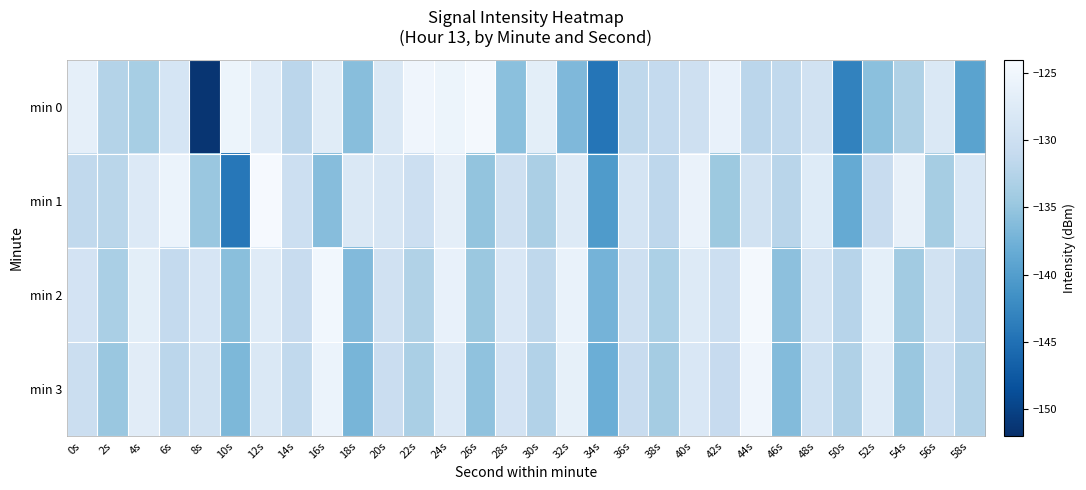

List the series in order of their peak value, lowest first.

min 3, min 2, min 0, min 1